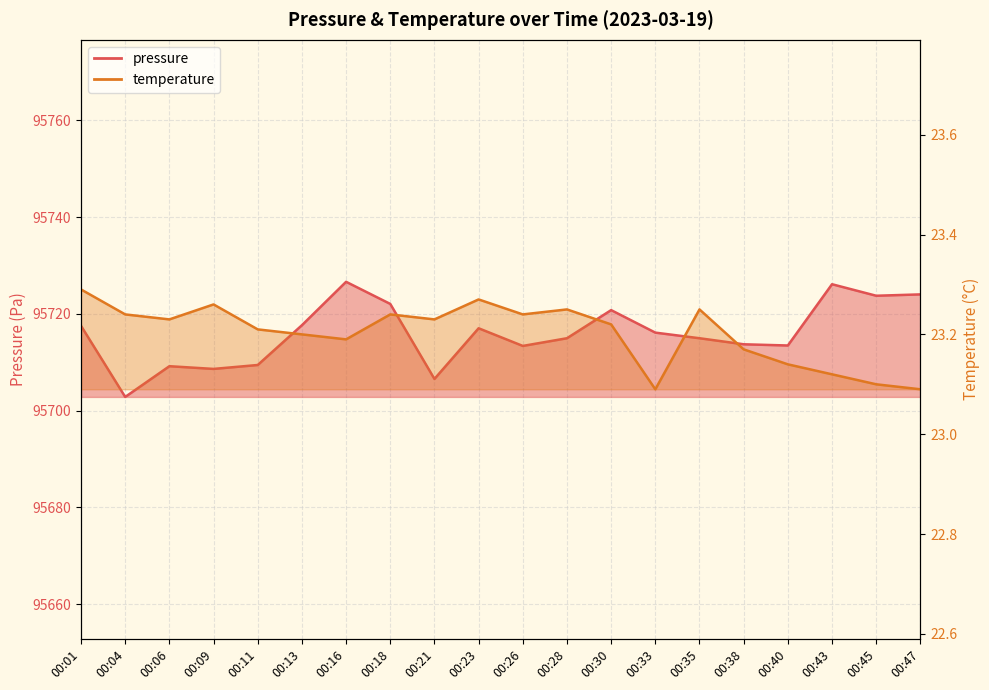

What are all the series names shown in the legend?

pressure, temperature